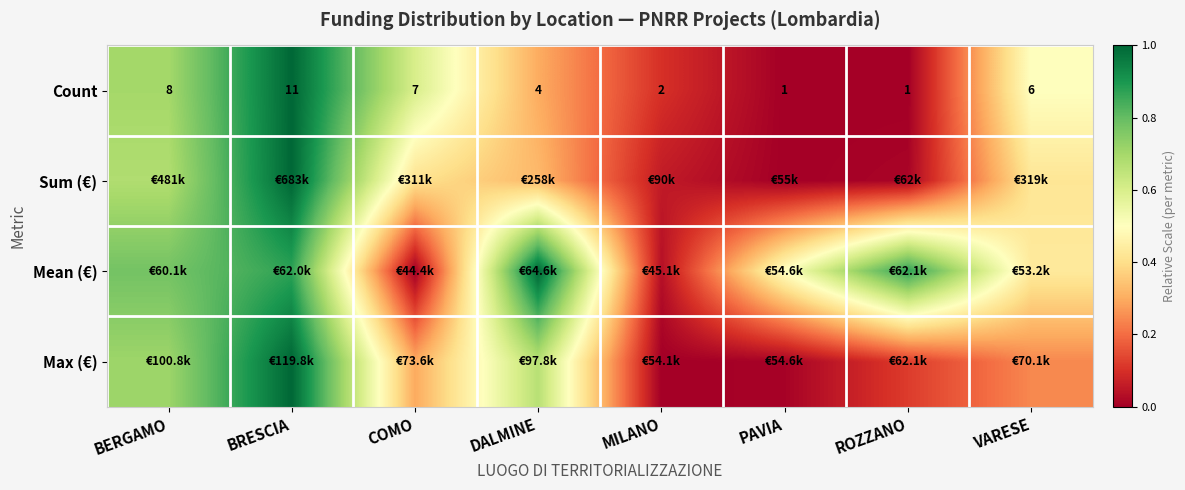

What is the difference between the second highest and second lowest values in the Sum (€) series?

0.7